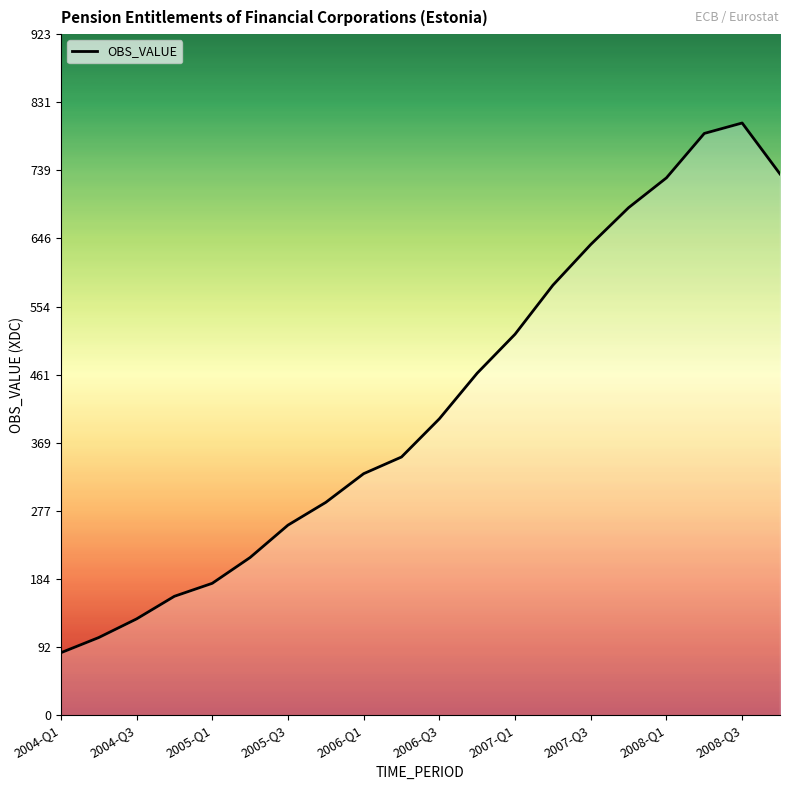

What is the difference between the maximum and minimum values?

718.7